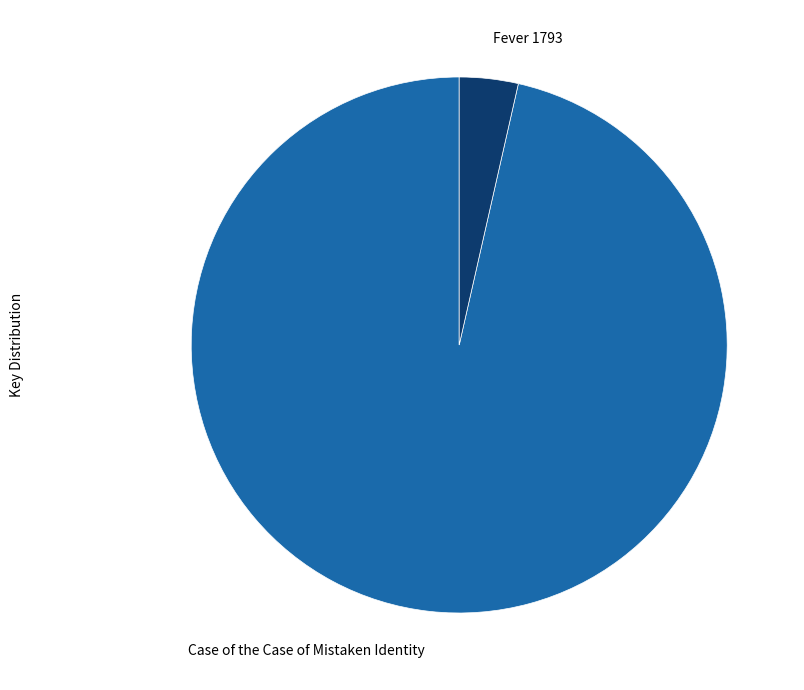

How many slices are in this pie chart?

2